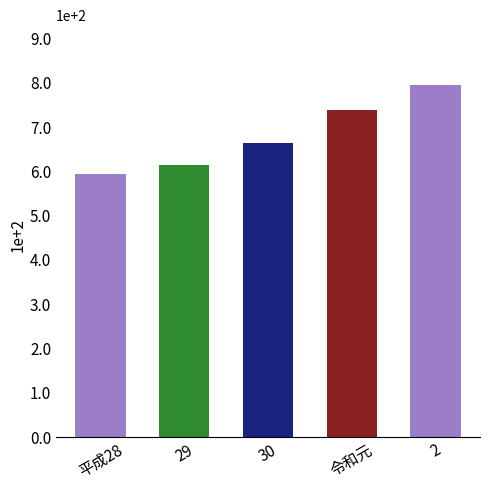

Does the chart contain any negative values?

No